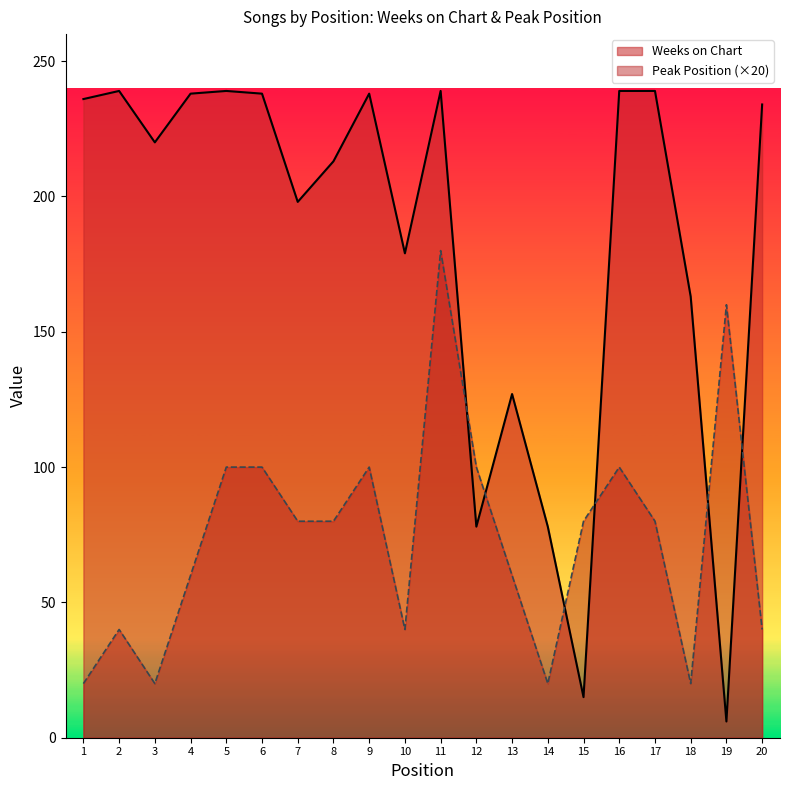

At how many categories does at least one series exceed 160?

15